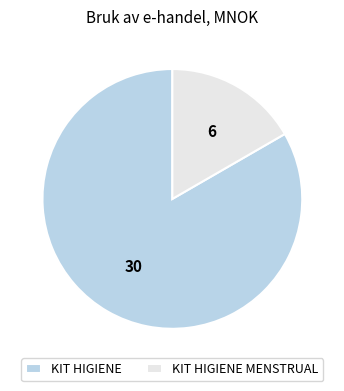

Is the sum of KIT HIGIENE MENSTRUAL and KIT HIGIENE greater than half?

Yes